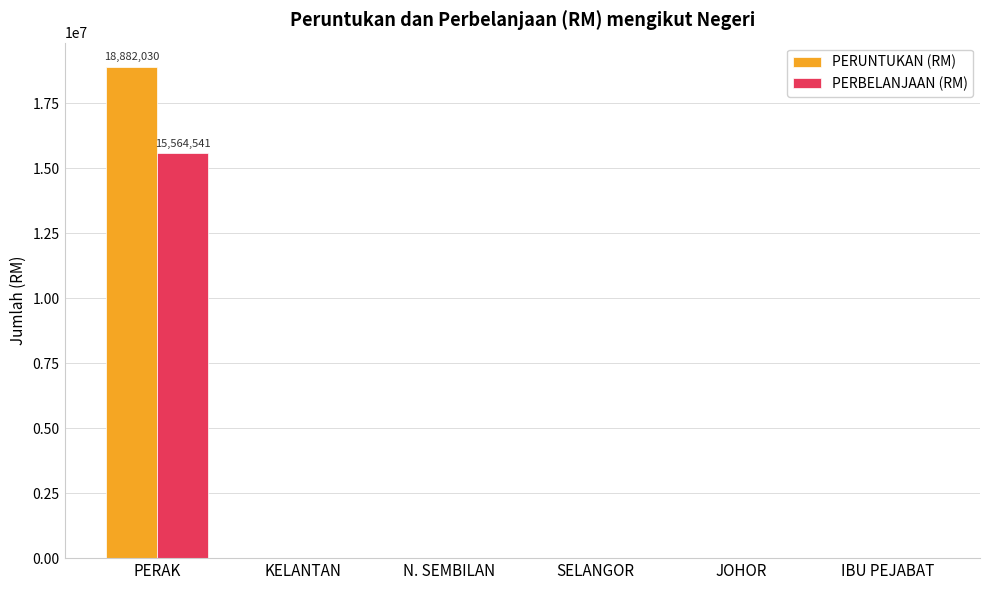

The PERUNTUKAN (RM) series shows 8715743 at IBU PEJABAT. True or false?

False